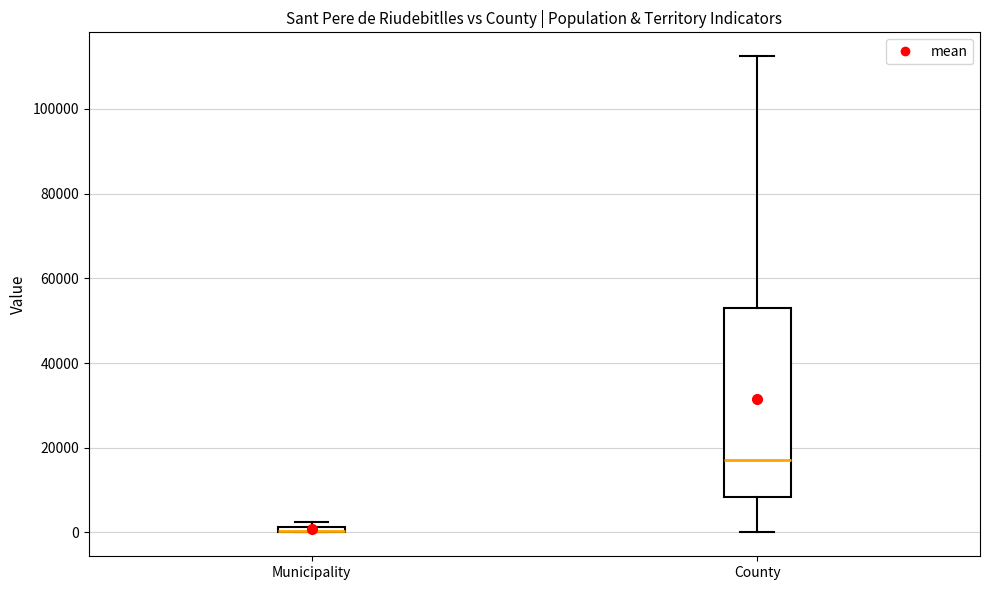

Where is the lower edge of the box for Municipality on the y-axis? The values are not printed on the chart, so give them approximately, as read against the axis.

0